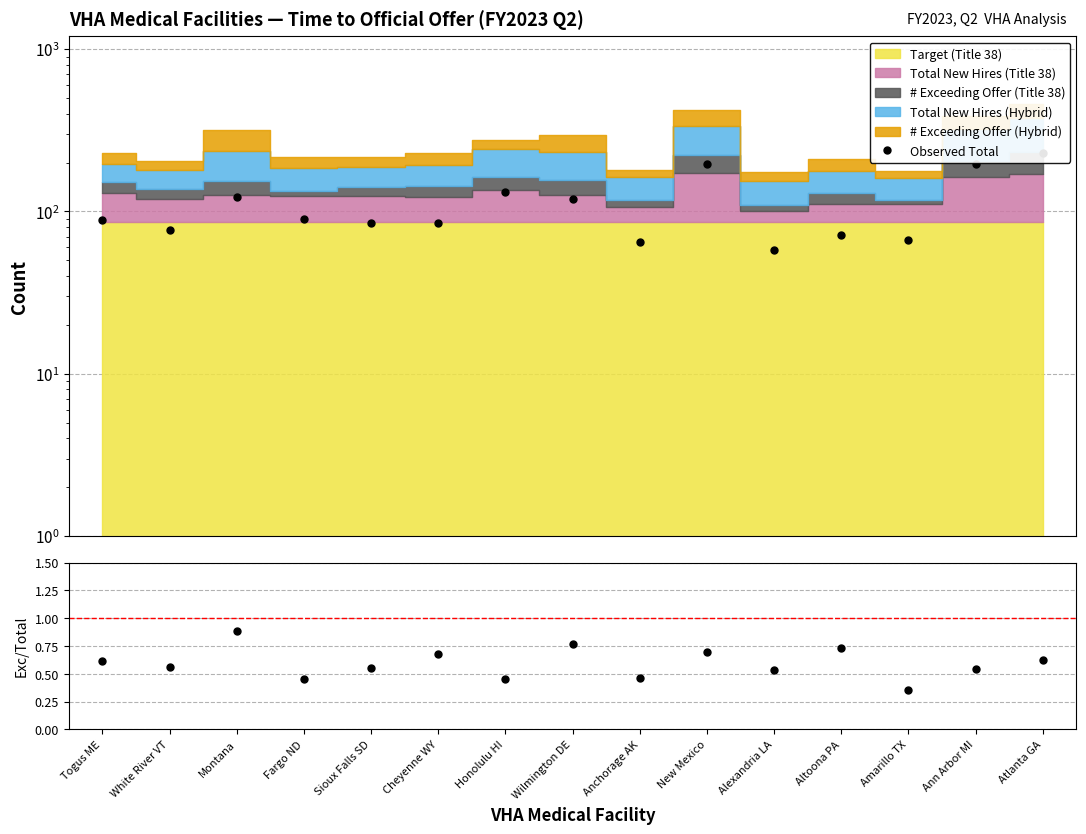

In Observed Total, how many points are lower than both neighbors (excluding endpoints)?

4